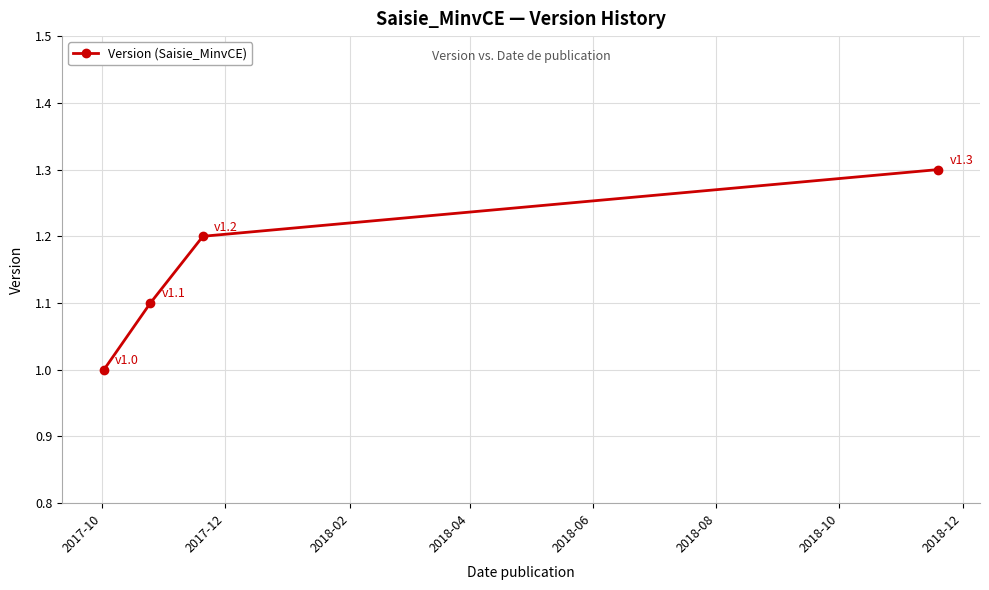

What is the maximum value shown in the chart?

1.3